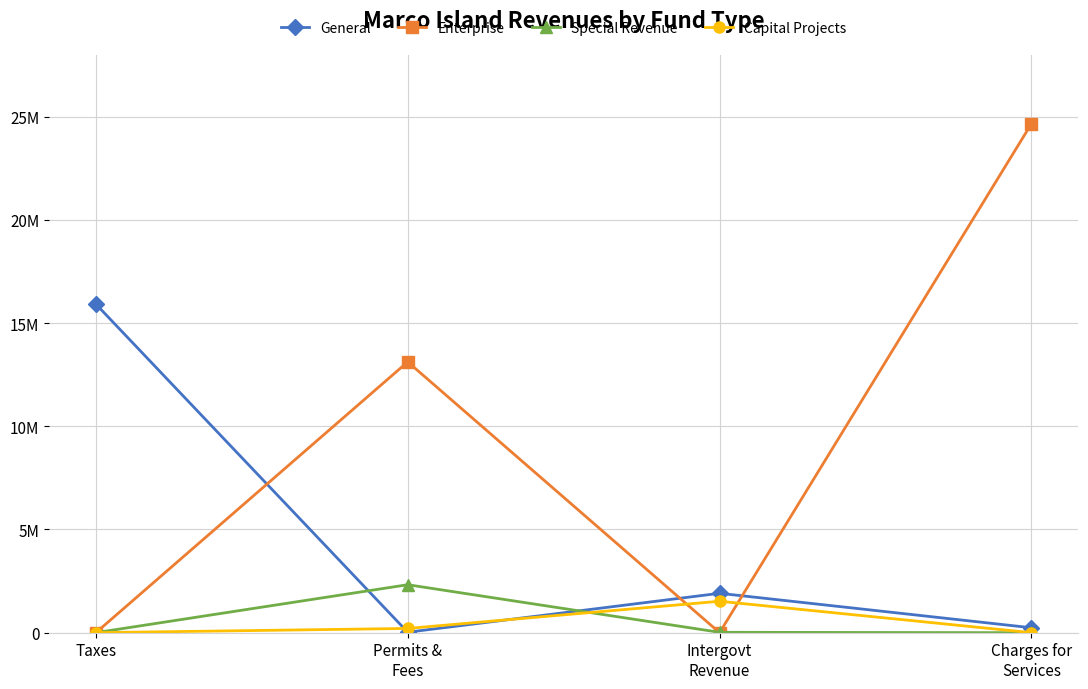

What is the approximate value of Special Revenue at Permits &
Fees?

2323572